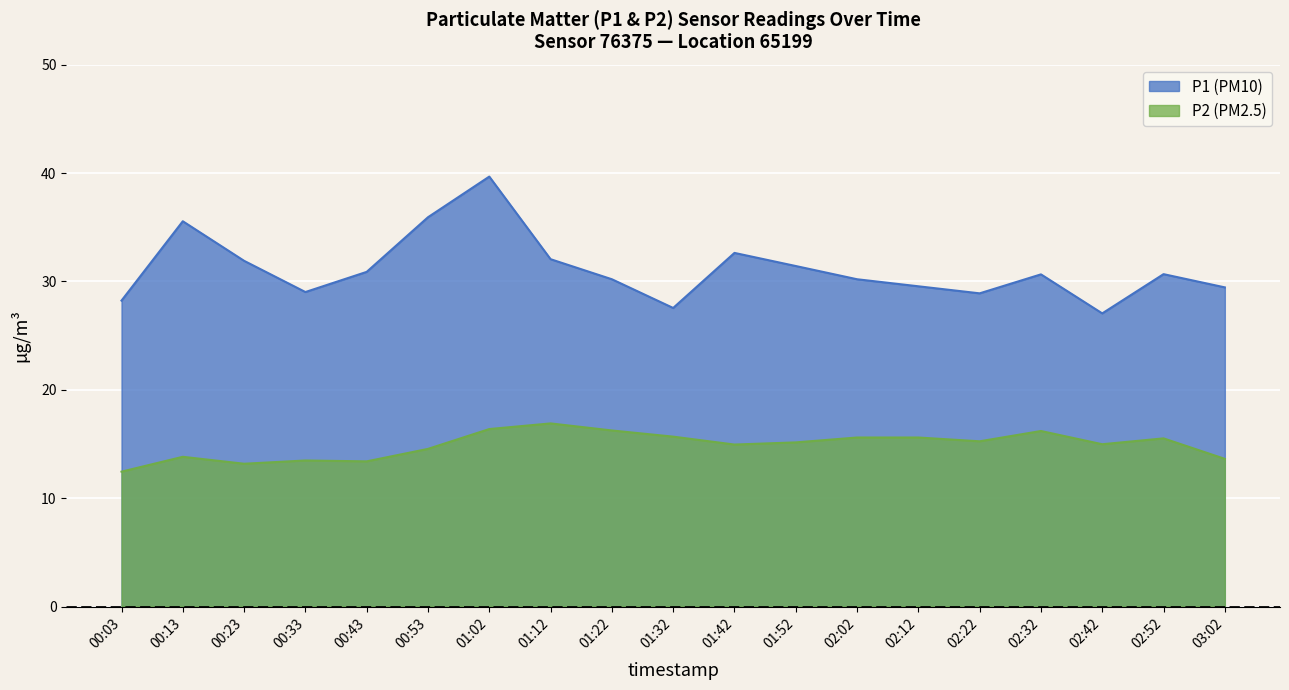

What is the difference between the highest and lowest values at 00:43?

17.5